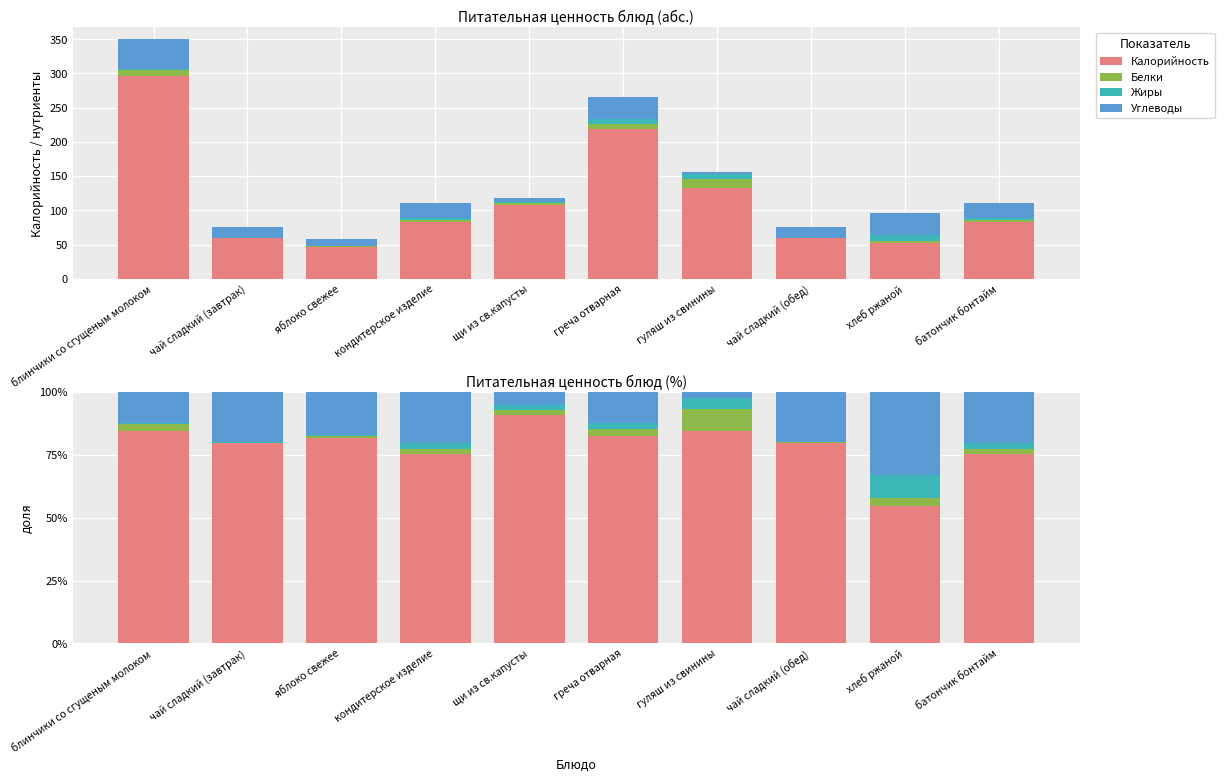

At which label is Калорийность closest to 72?

кондитерское изделие